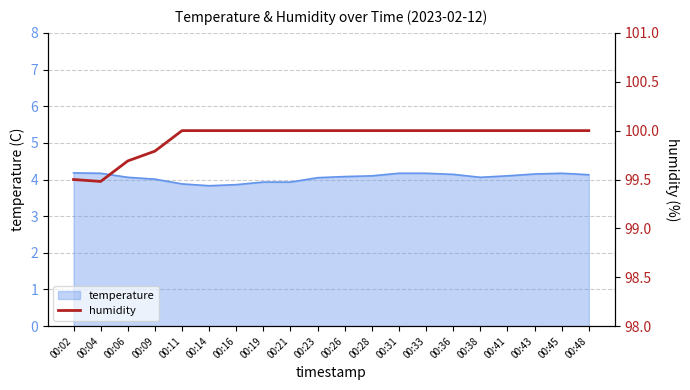

True or false: temperature has a value of 4.1 at 00:48.

True